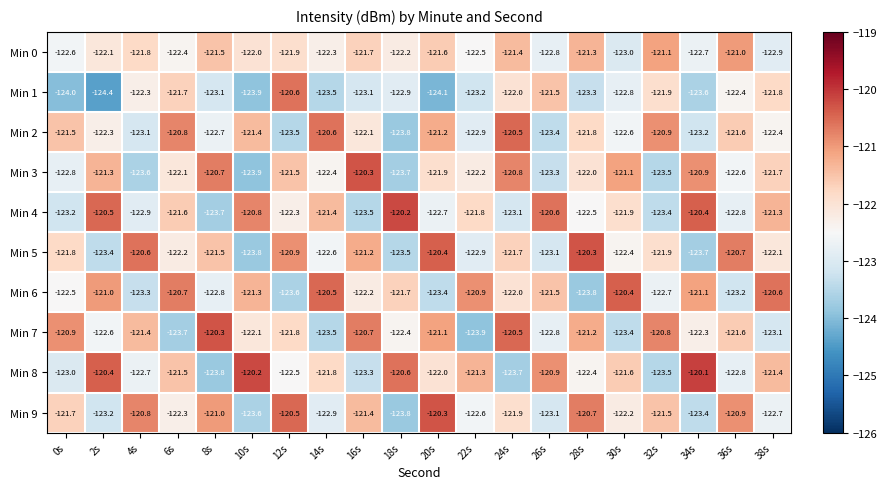

How many distinct data groups are displayed?

10